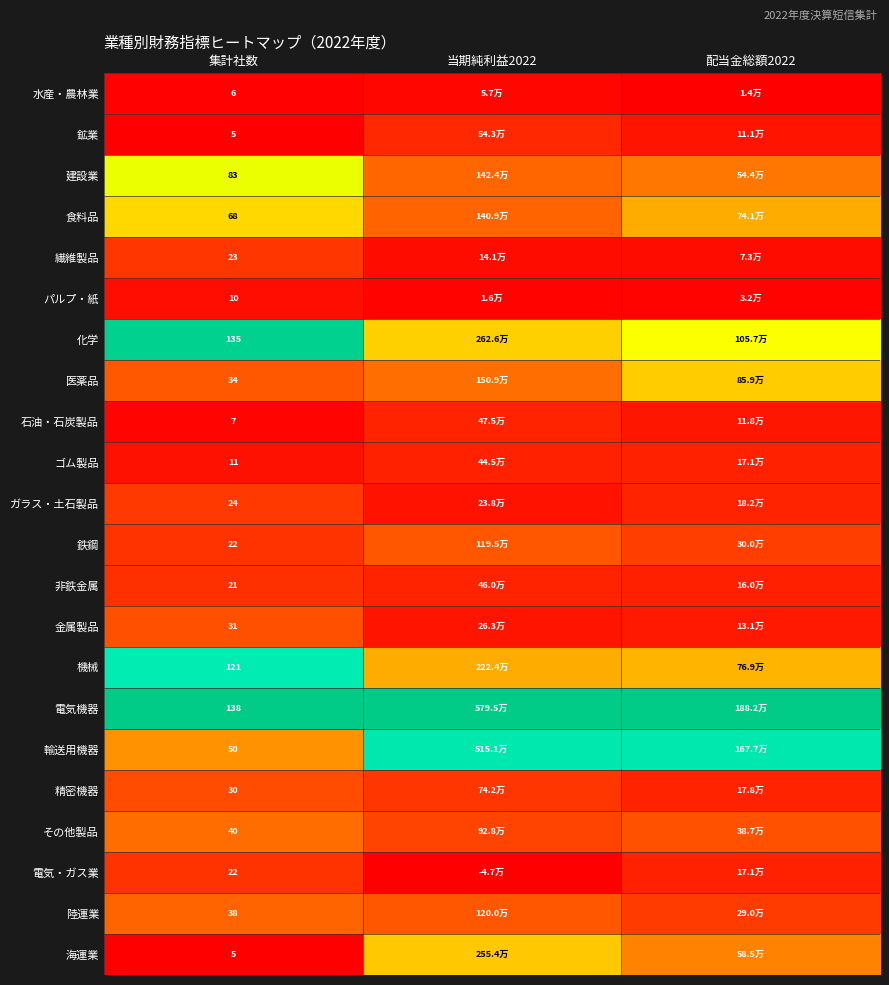

Is the value of 陸運業 at 集計社数 greater than the value of 機械 at 集計社数?

No